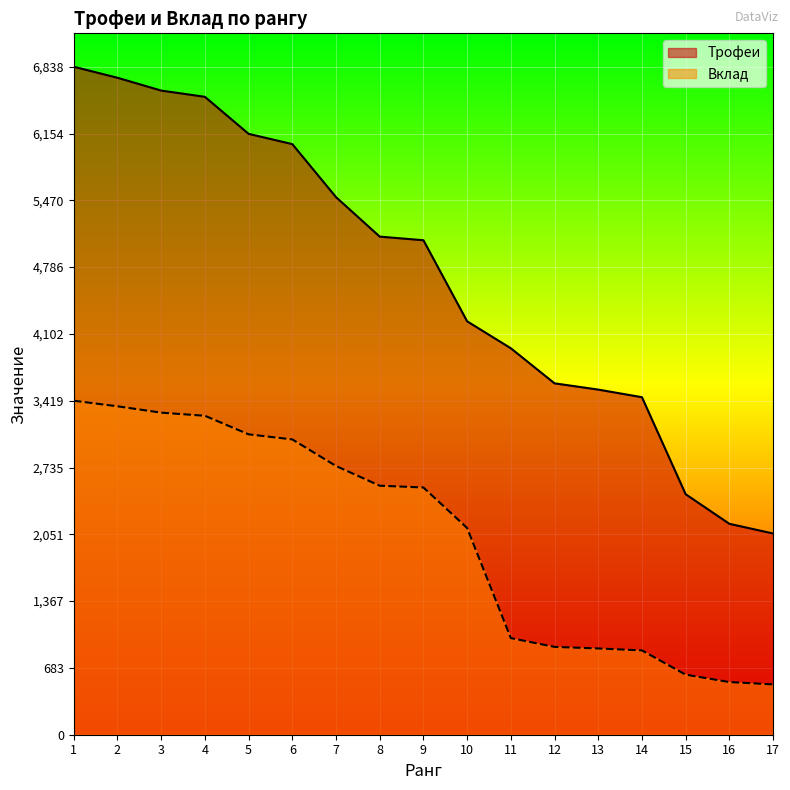

True or false: Вклад has more than 1 interior local peaks.

False